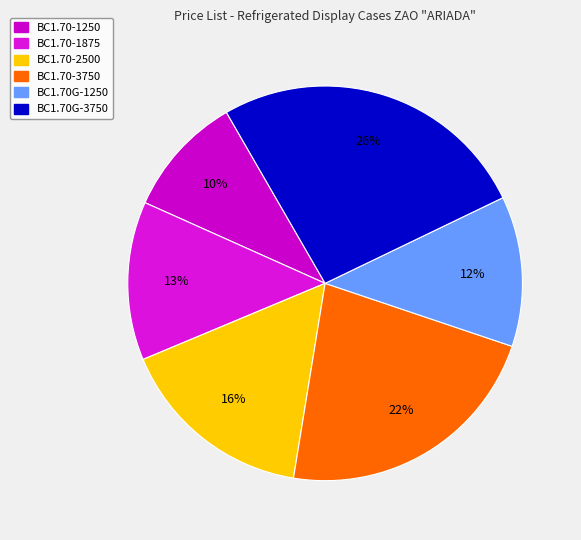

Is there a majority slice in this chart?

No